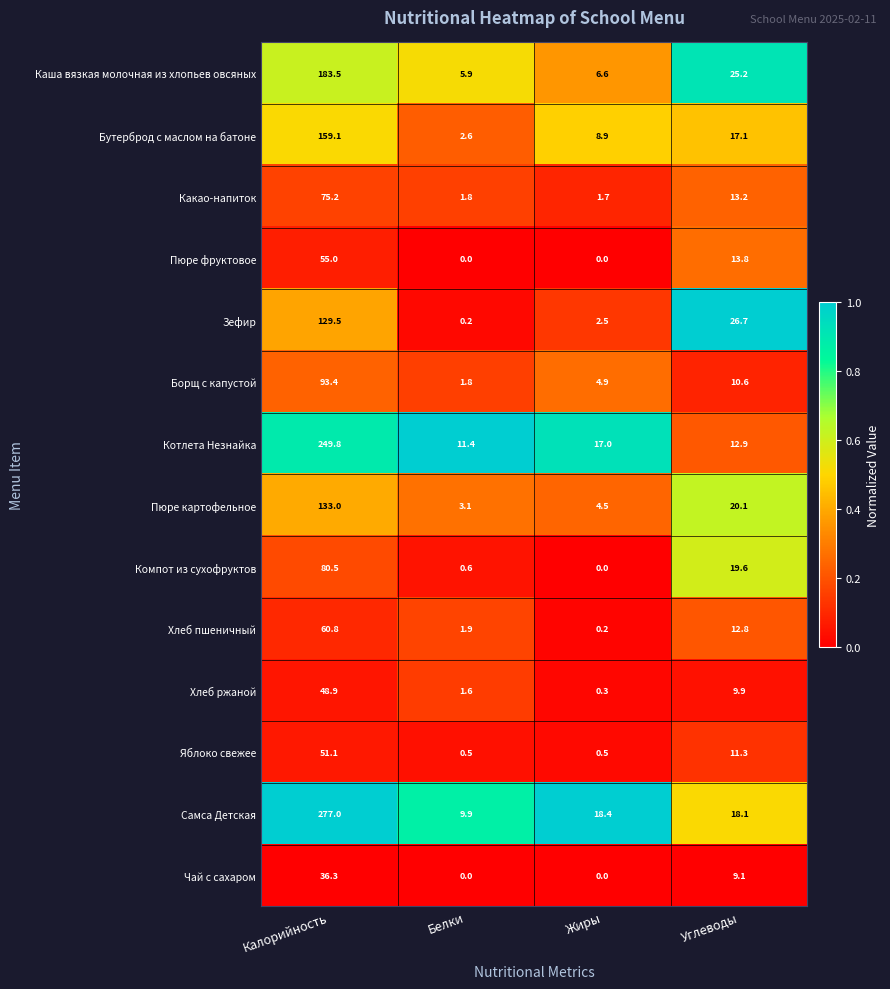

At which category is the sum across all series the highest?

Калорийность